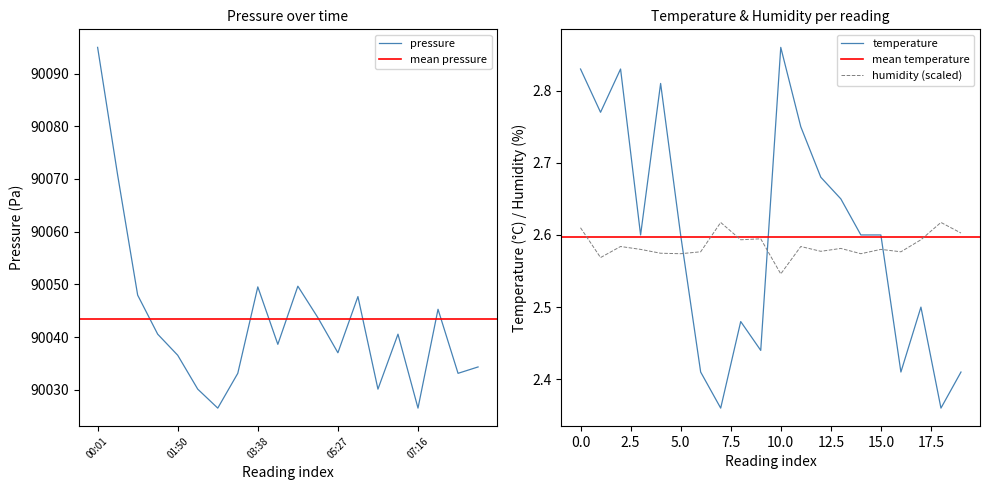

Where is the first local minimum for pressure?

02:44